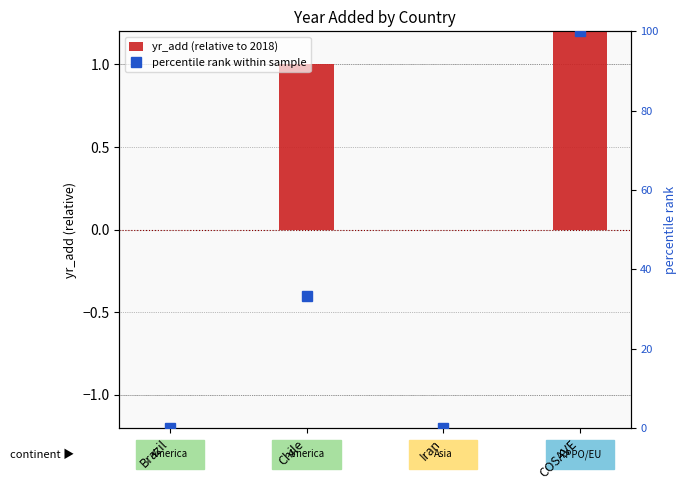

List the labels in order of percentile rank within sample value, smallest first.

Brazil, Iran, Chile, COSAVE